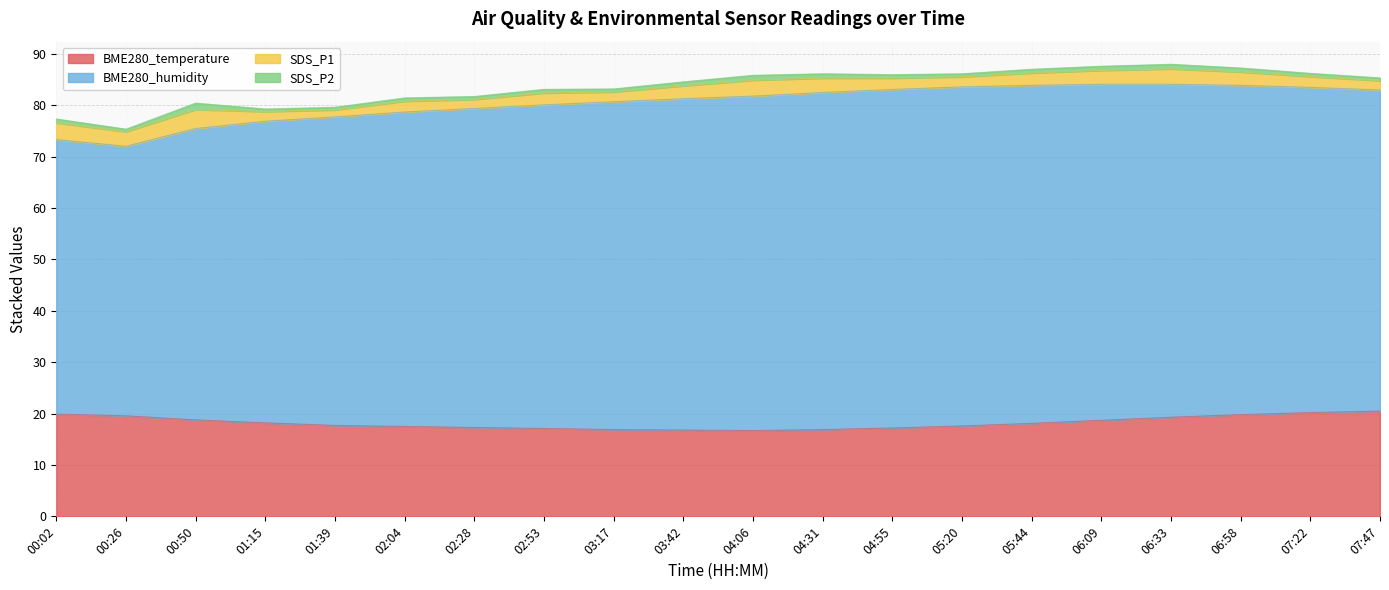

Reading right to left, list all the values displayed in this chart.

BME280_temperature: 07:47=20.5	07:22=20.2	06:58=19.8	06:33=19.3	06:09=18.7	05:44=18.1	05:20=17.6	04:55=17.2	04:31=16.9	04:06=16.7	03:42=16.8	03:17=16.9	02:53=17.1	02:28=17.3	02:04=17.5	01:39=17.7	01:15=18.2	00:50=18.8	00:26=19.6	00:02=19.9
BME280_humidity: 07:47=62.5	07:22=63.3	06:58=64.1	06:33=64.8	06:09=65.4	05:44=65.8	05:20=66.0	04:55=65.9	04:31=65.6	04:06=65.1	03:42=64.5	03:17=63.8	02:53=63.0	02:28=62.1	02:04=61.2	01:39=60.1	01:15=58.7	00:50=56.7	00:26=52.5	00:02=53.4
SDS_P1: 07:47=1.8	07:22=2.1	06:58=2.6	06:33=3.0	06:09=2.7	05:44=2.4	05:20=1.9	04:55=2.2	04:31=2.8	04:06=3.1	03:42=2.5	03:17=1.9	02:53=2.3	02:28=1.8	02:04=2.1	01:39=1.4	01:15=1.9	00:50=3.7	00:26=2.8	00:02=3.2
SDS_P2: 07:47=0.6	07:22=0.6	06:58=0.8	06:33=0.9	06:09=0.8	05:44=0.7	05:20=0.6	04:55=0.7	04:31=0.8	04:06=0.9	03:42=0.8	03:17=0.6	02:53=0.7	02:28=0.6	02:04=0.7	01:39=0.5	01:15=0.5	00:50=1.2	00:26=0.5	00:02=0.8